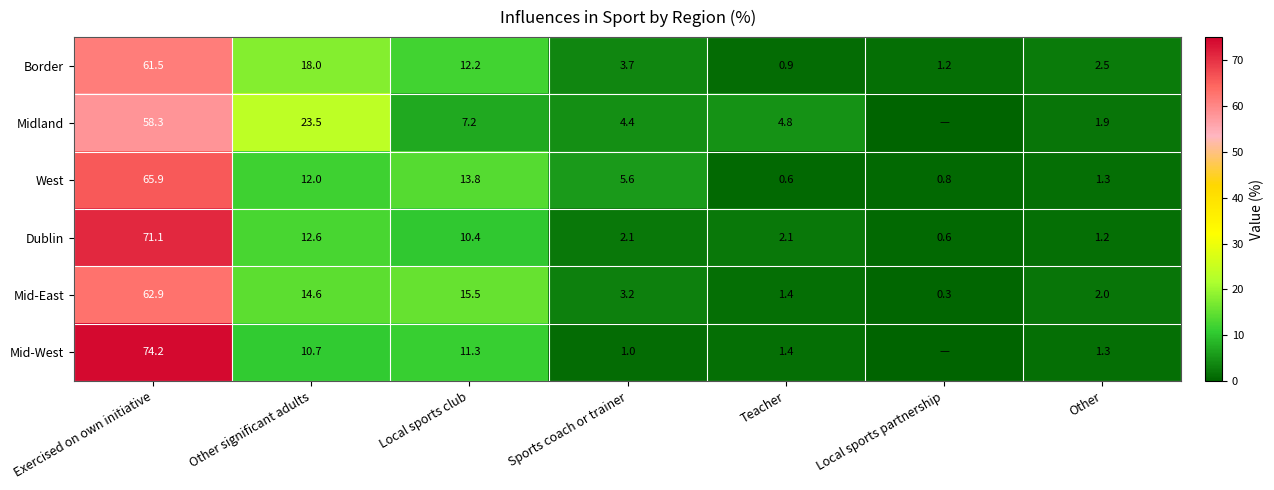

What is the difference between the Border values at Exercised on own initiative and Local sports club?

49.3